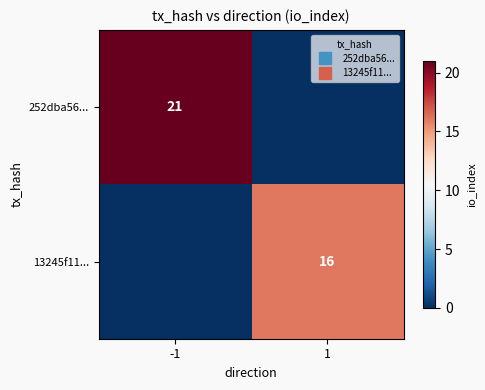

List the series in order of their peak value, highest first.

252dba56..., 13245f11...